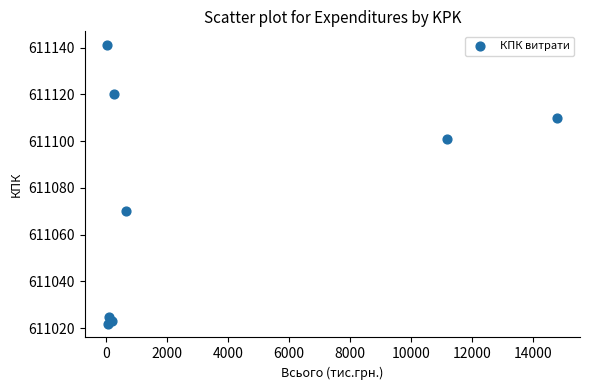

What Y value in the scatter plot is closest to 611081?

611070